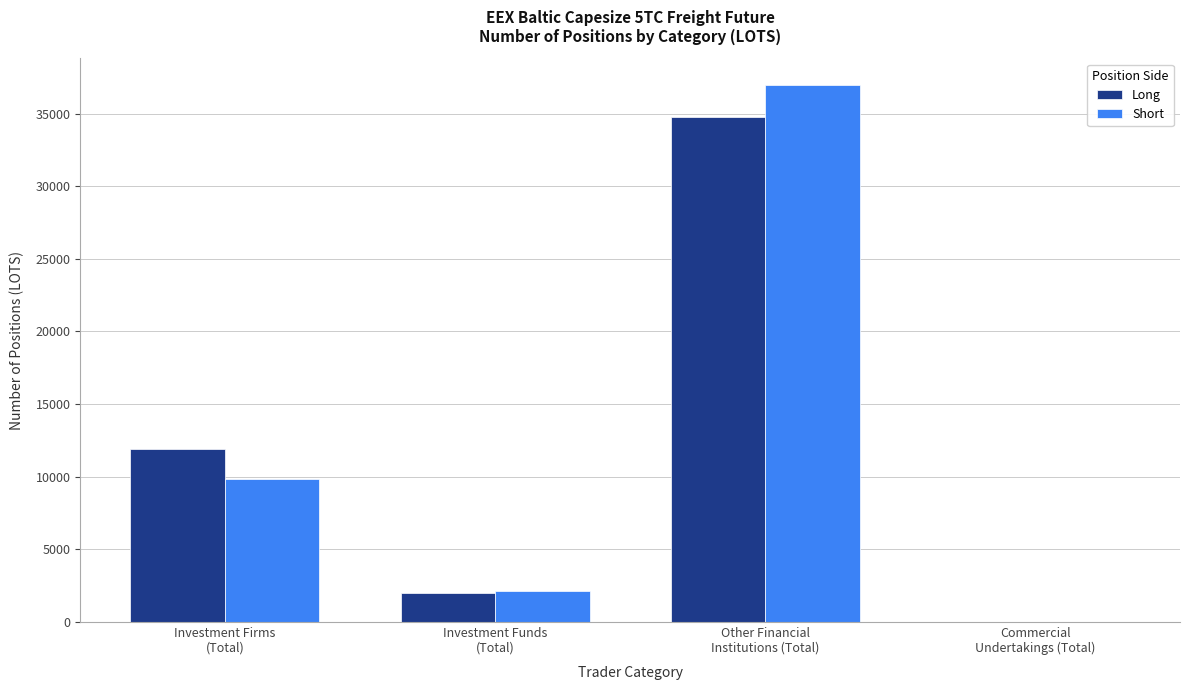

What is the greatest value displayed?

36959.7